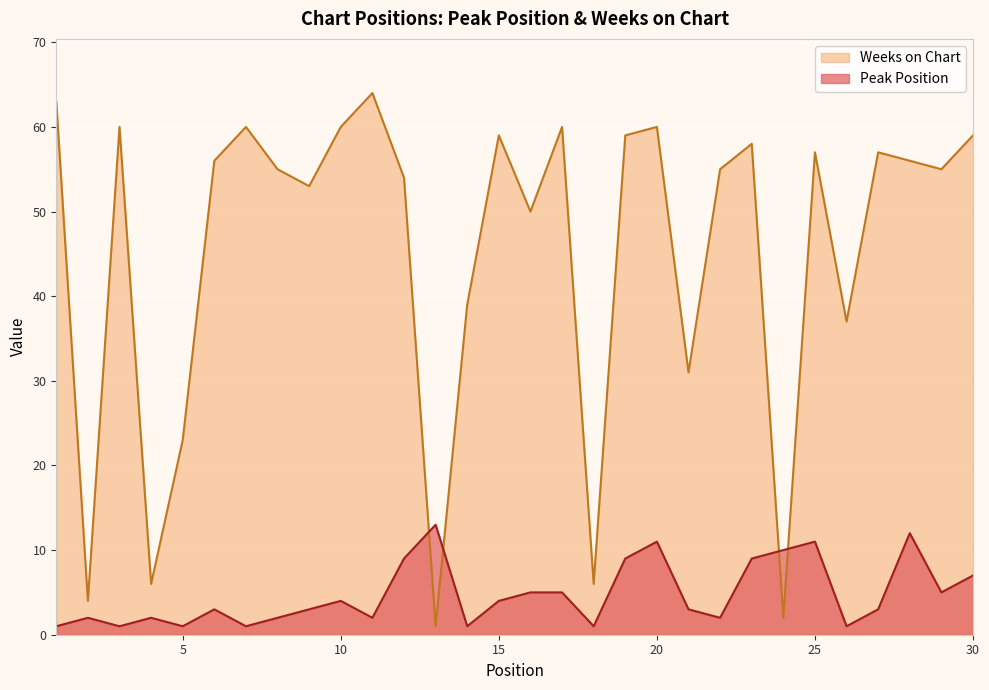

In Peak Position, how many points are higher than both neighbors (excluding endpoints)?

8